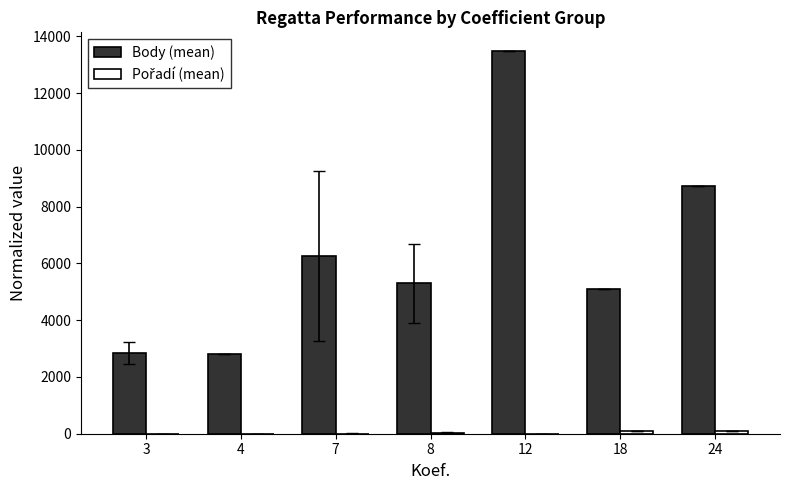

Are the bars horizontal?

No